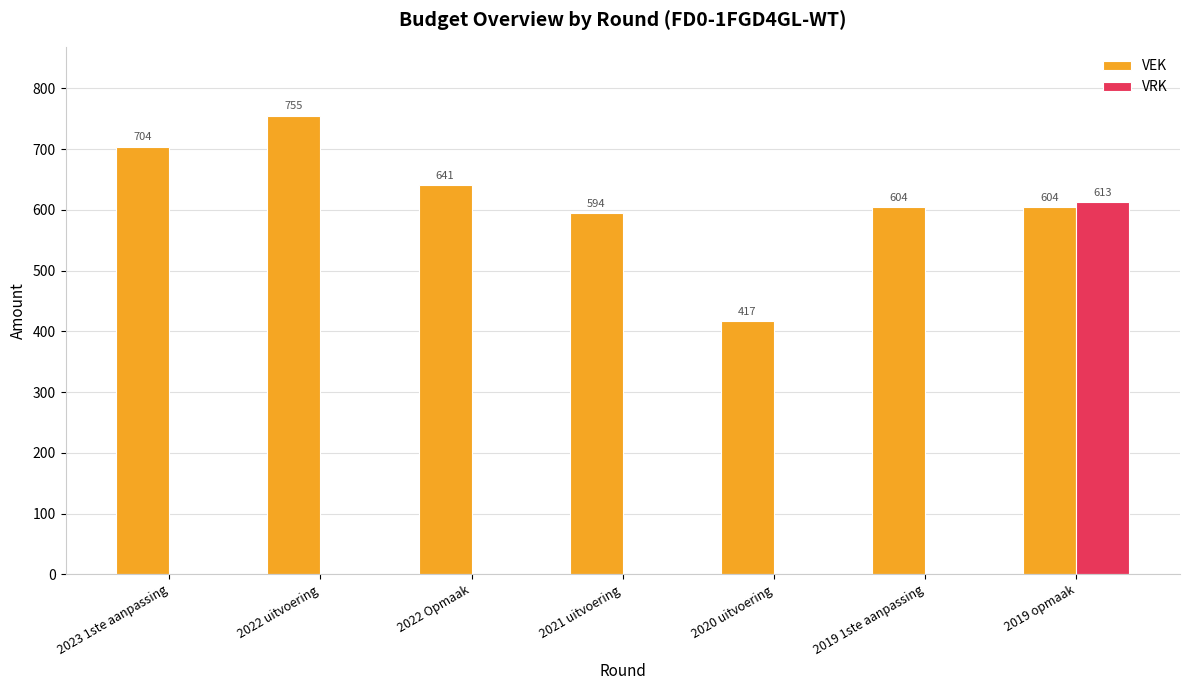

What is the sum of the VEK values at 2020 uitvoering and 2022 Opmaak?

1058